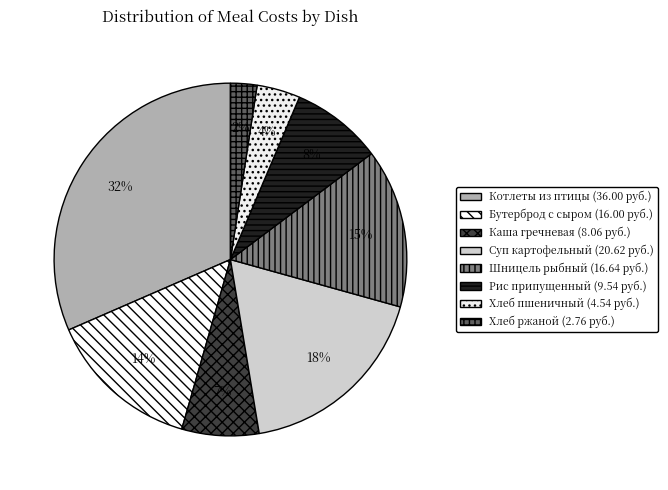

Count the number of slices in the pie.

8